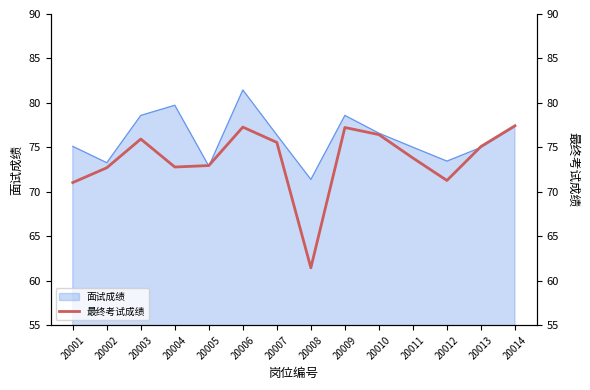

Between 20012 and 20005, which is larger?

20005